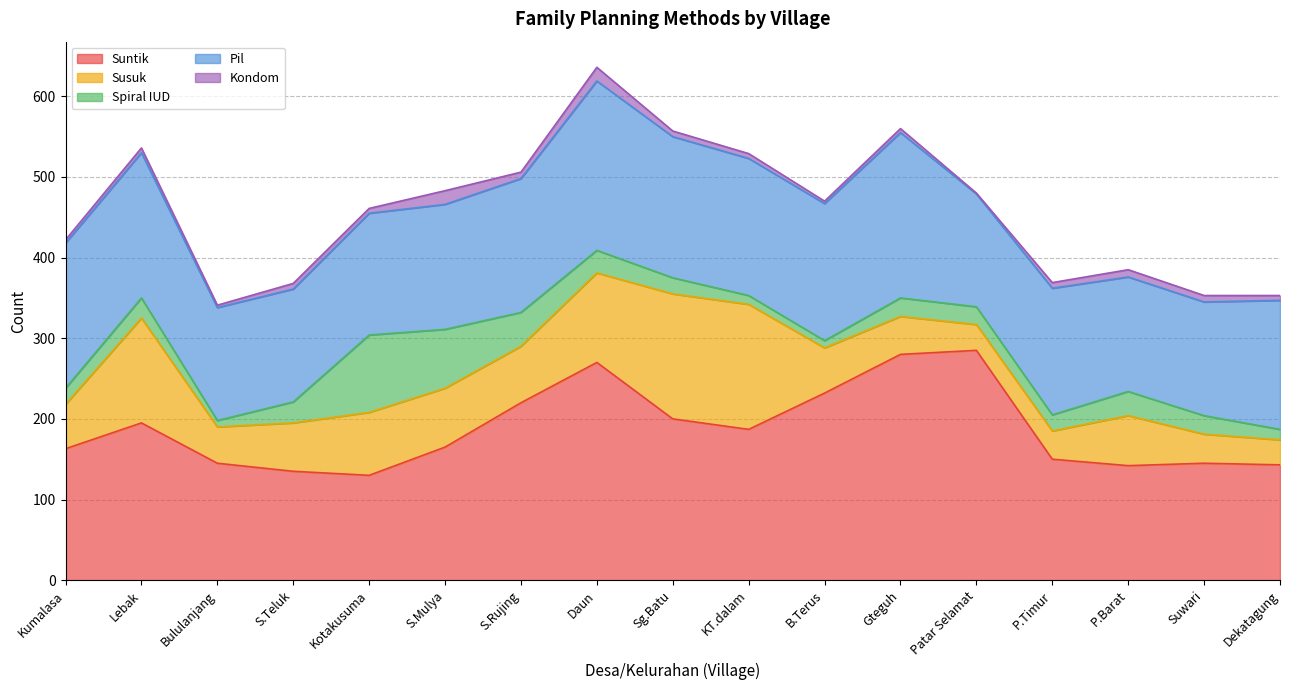

True or false: Kondom and Pil cross at least once.

False